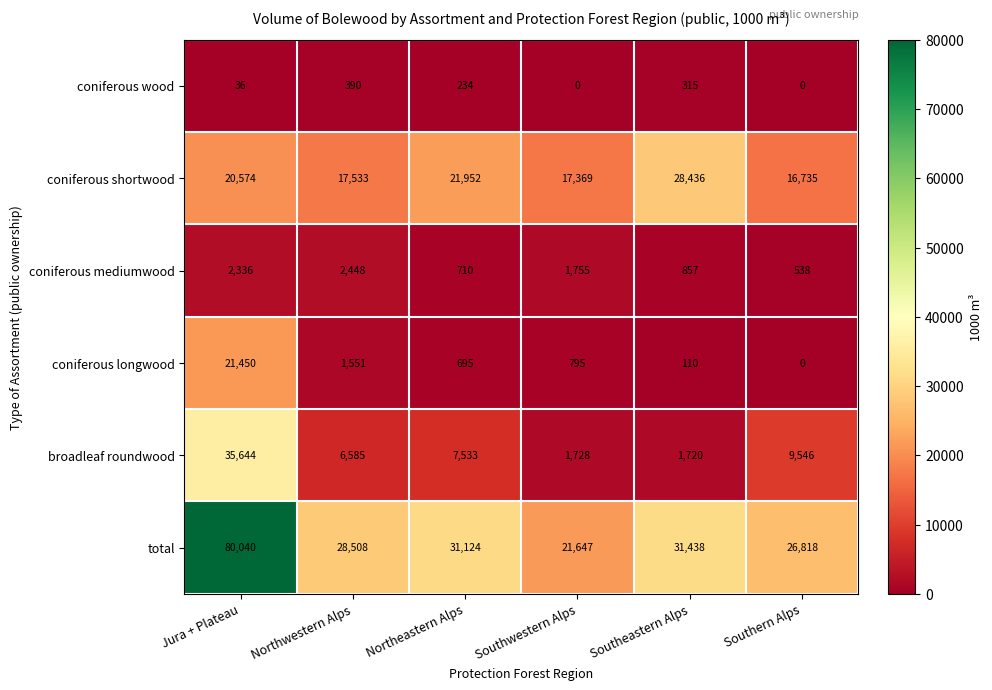

What is the difference between the second highest and second lowest values in the coniferous wood series?

315